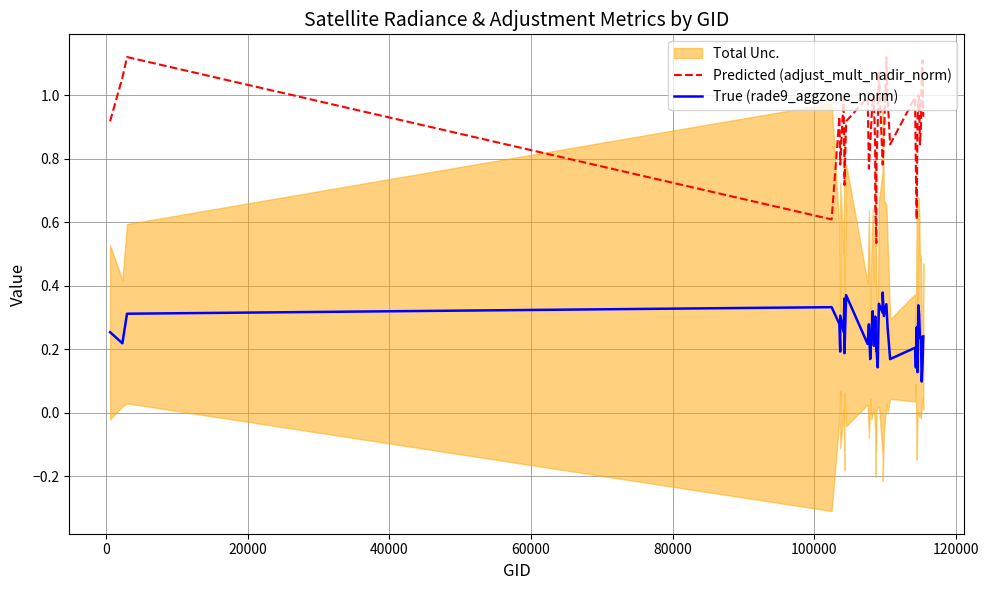

True or false: True (rade9_aggzone_norm) and Predicted (adjust_mult_nadir_norm) intersect in this chart.

False